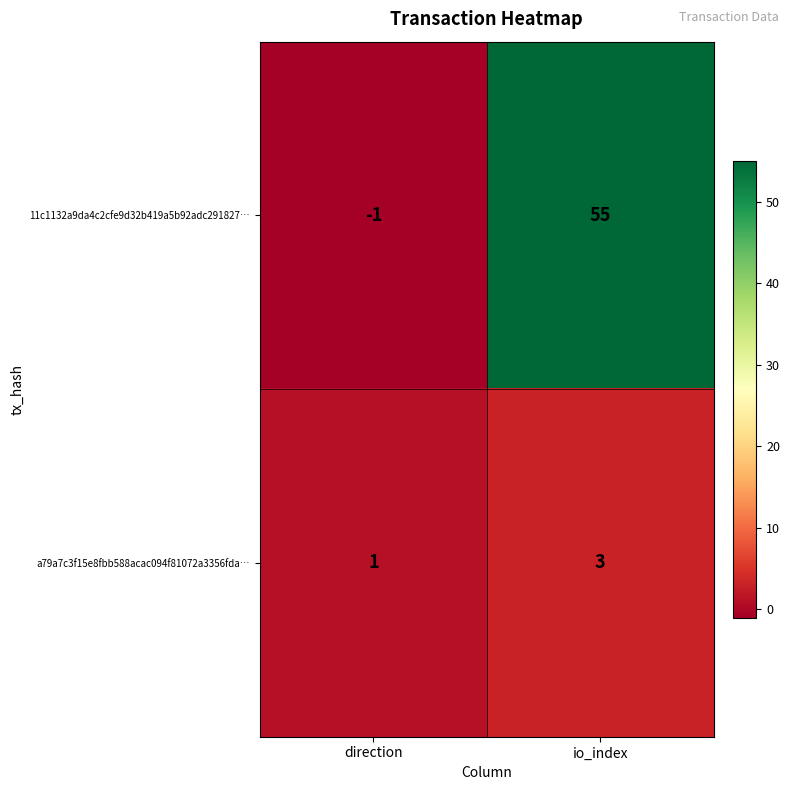

What is the total value across all series at io_index?

58